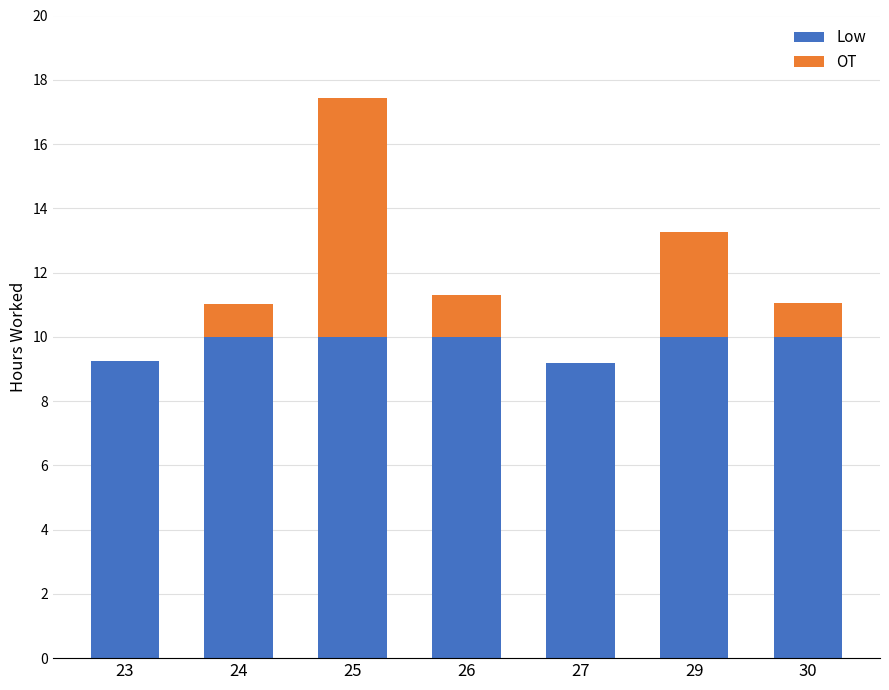

What is the sum of the Low values at 24 and 26?

20.0